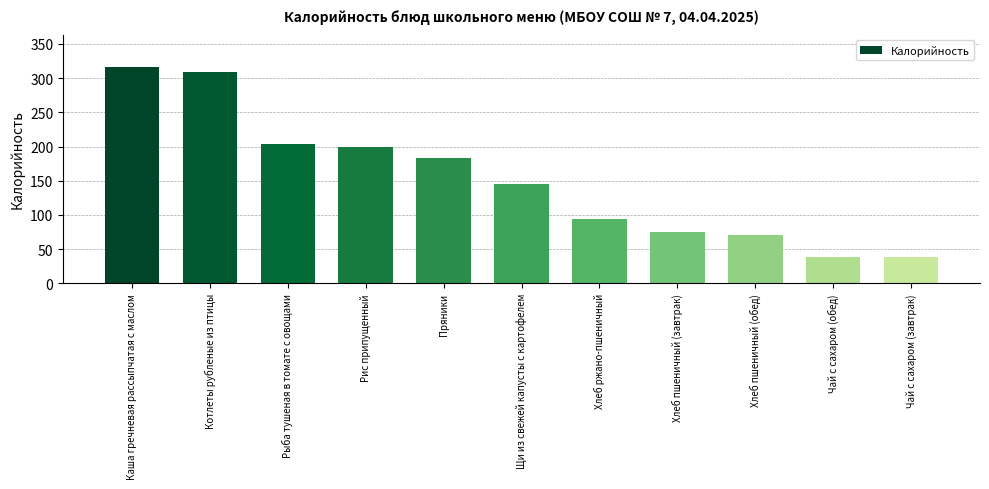

At which category does the chart reach its peak across all series?

Каша гречневая рассыпчатая с маслом